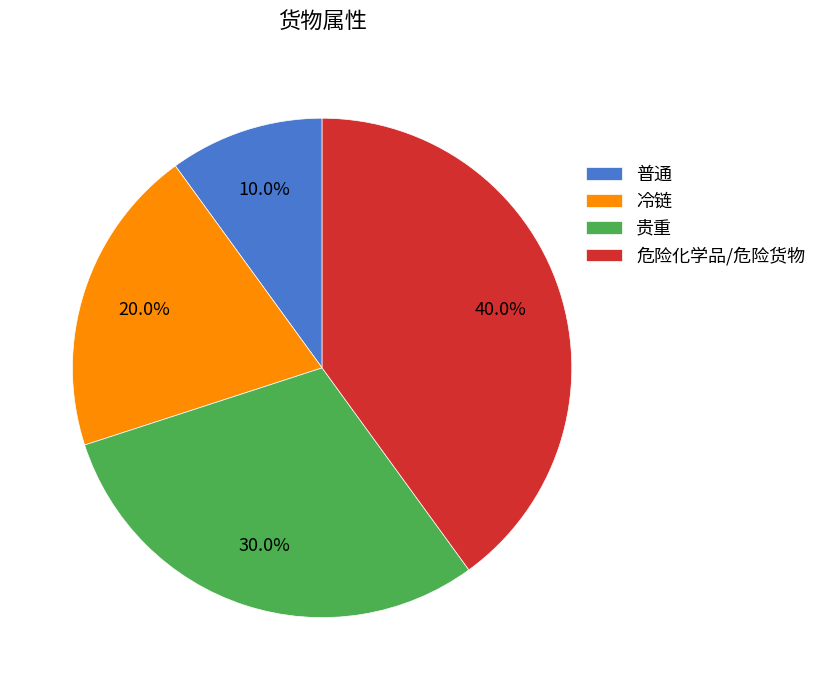

Combined, what portion of the pie is 普通 and 冷链?

30.0%